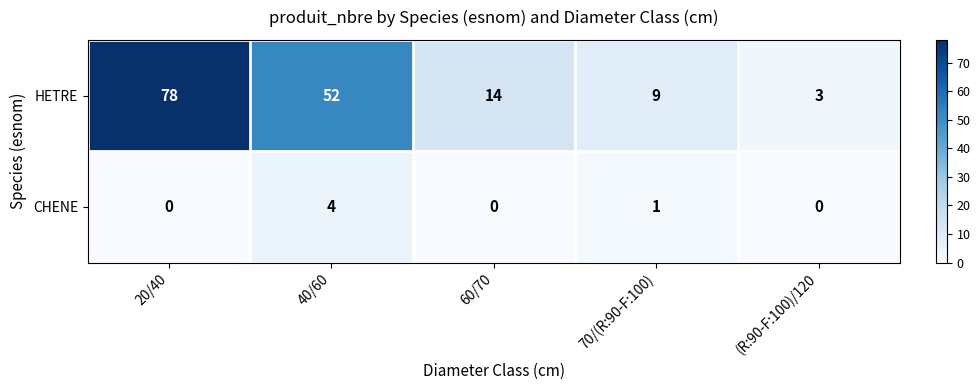

At which category does the chart reach its peak across all series?

20/40